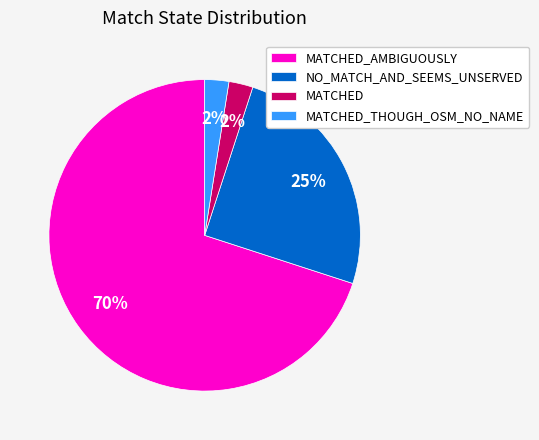

Between NO_MATCH_AND_SEEMS_UNSERVED and MATCHED_THOUGH_OSM_NO_NAME, which is larger?

NO_MATCH_AND_SEEMS_UNSERVED